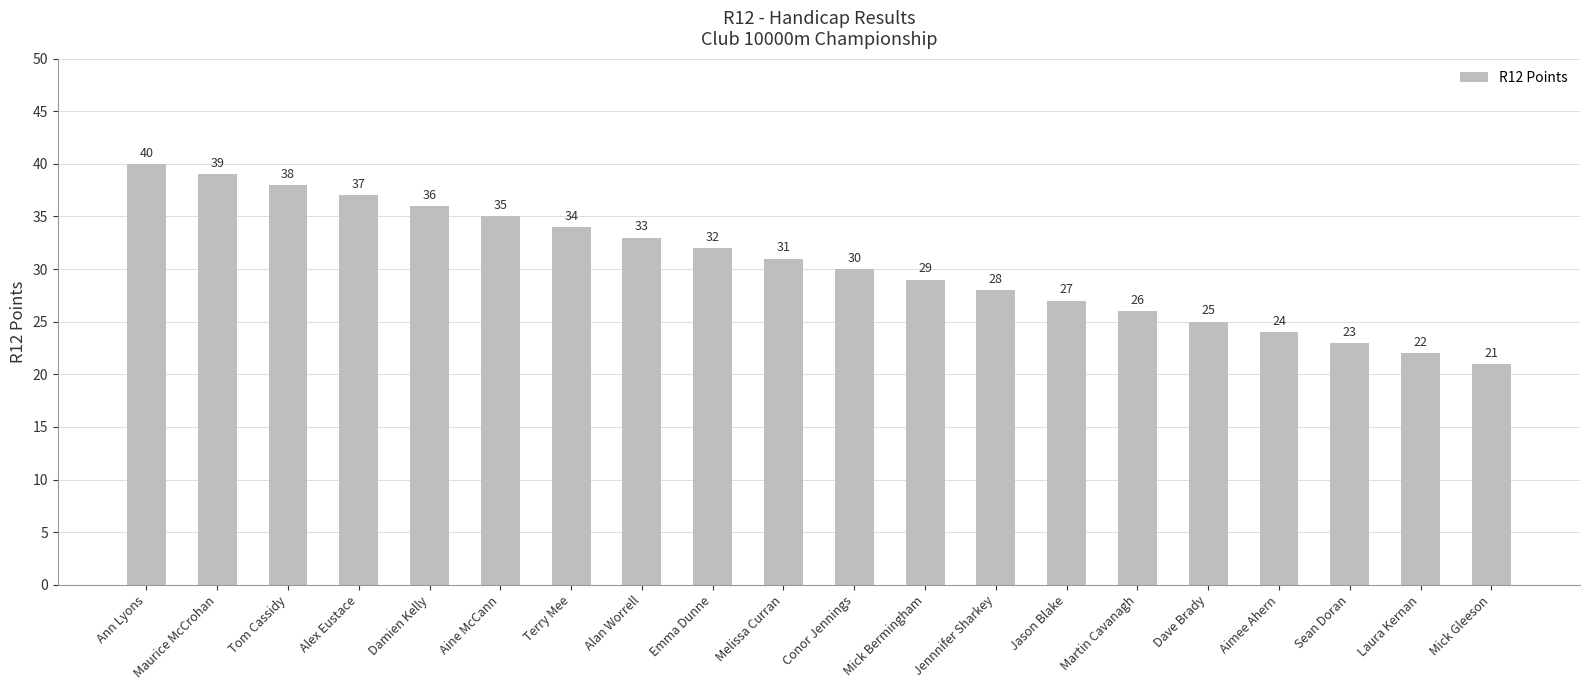

What is the difference between the maximum and minimum values?

19